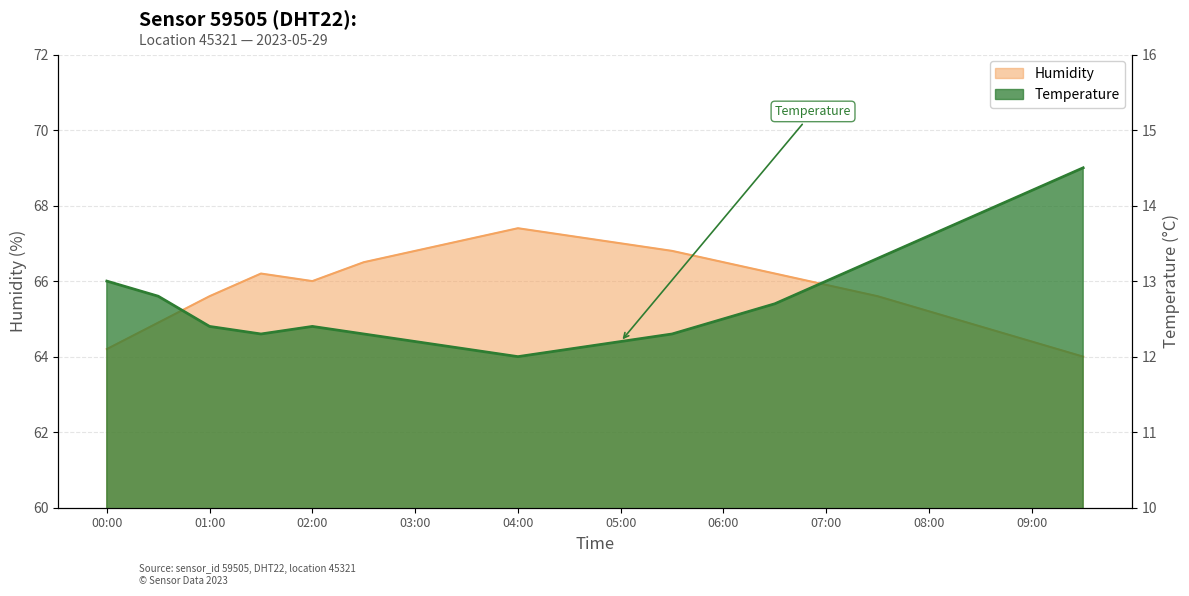

What are all the series names shown in the legend?

temperature, humidity